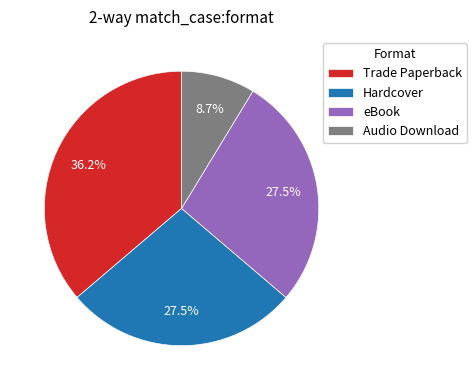

To the nearest percent, what is the average slice percentage?

25%